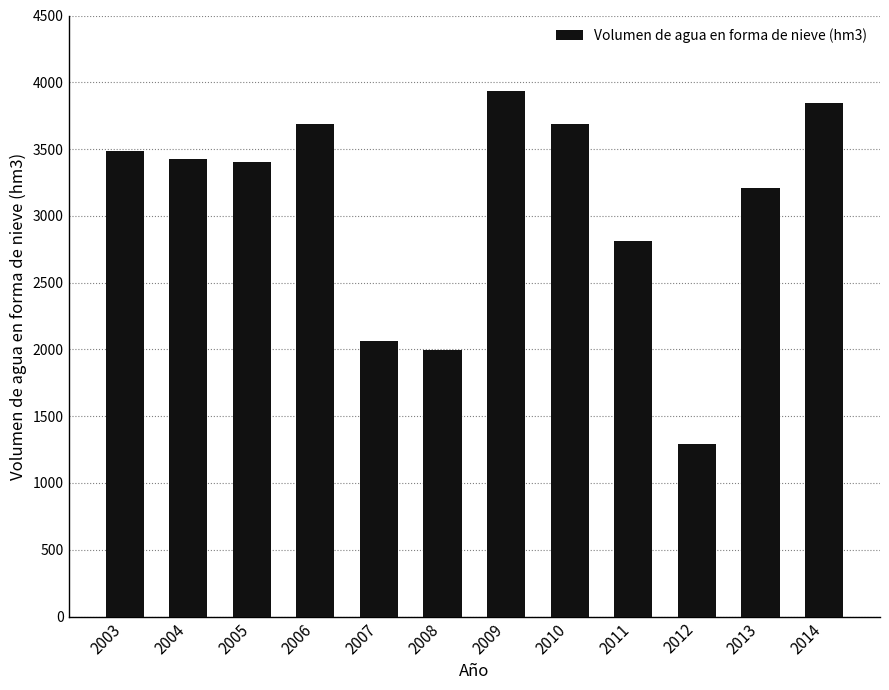

Count the number of categories in the chart.

12